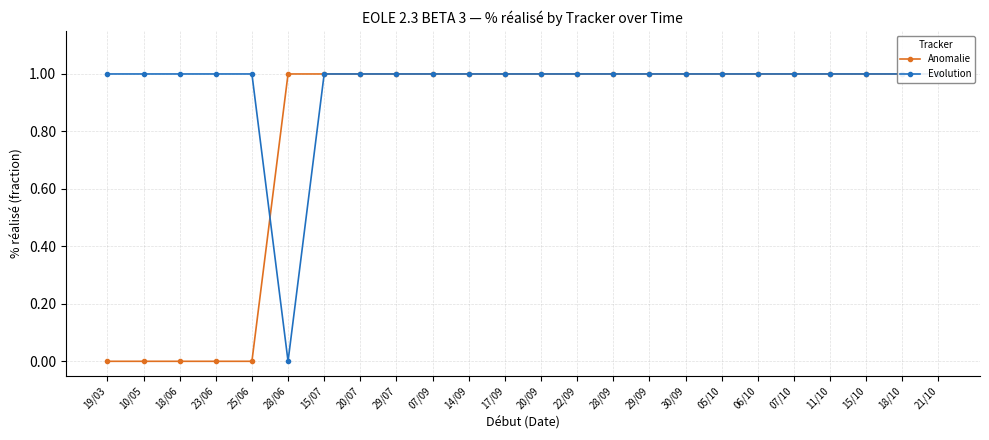

What are all the series names shown in the legend?

Anomalie, Evolution